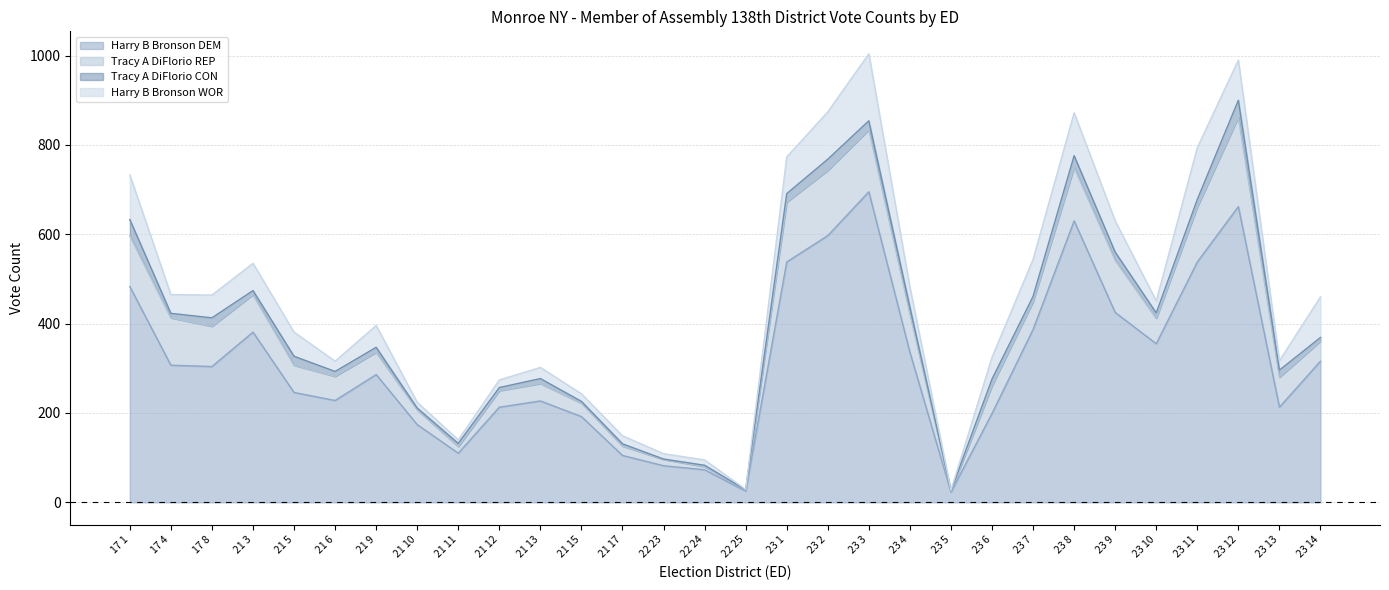

Where is the first local maximum for Tracy A DiFlorio REP?

21 13